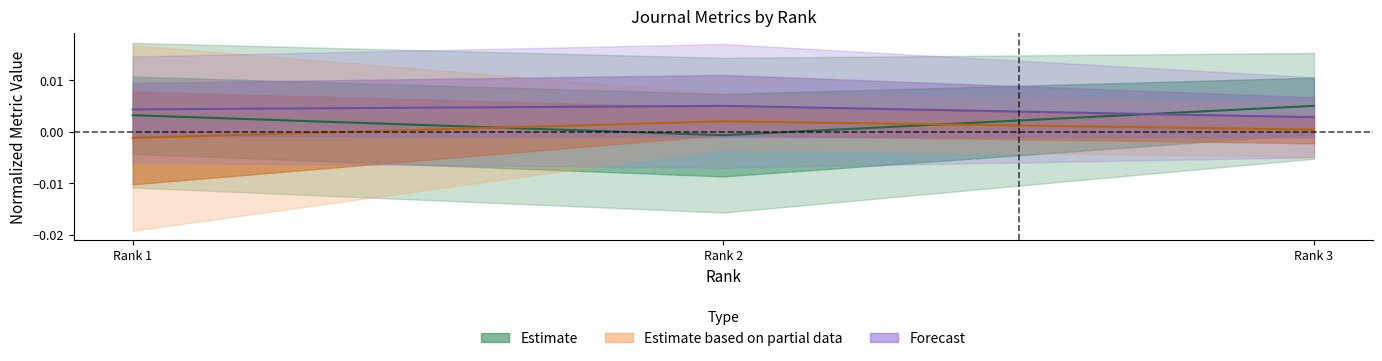

Count the number of categories in the chart.

3